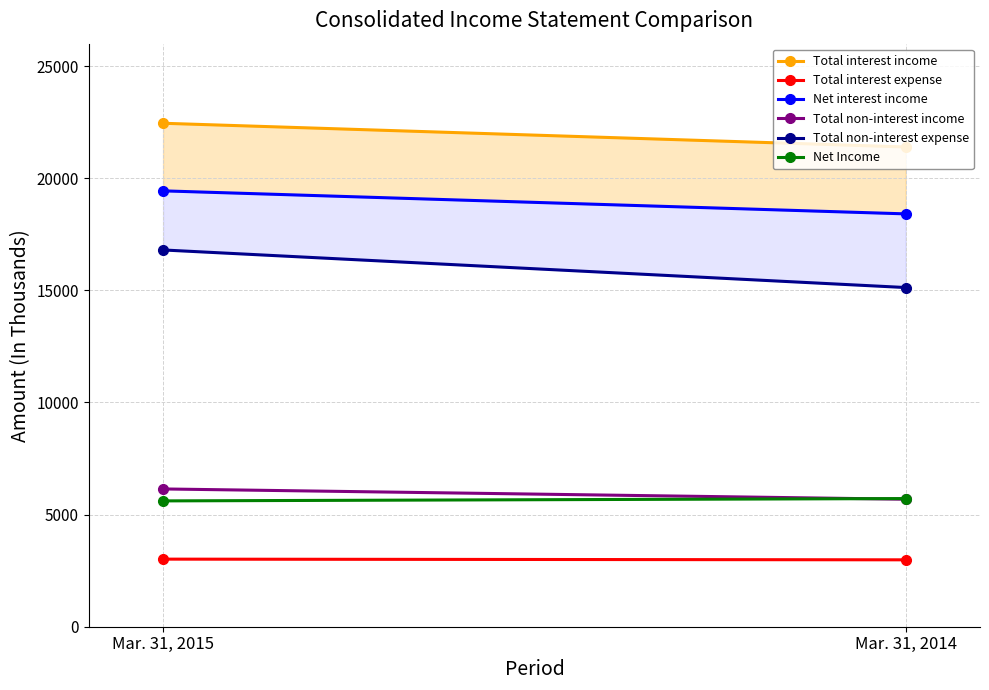

Which series has the largest total across all categories?

Total interest income